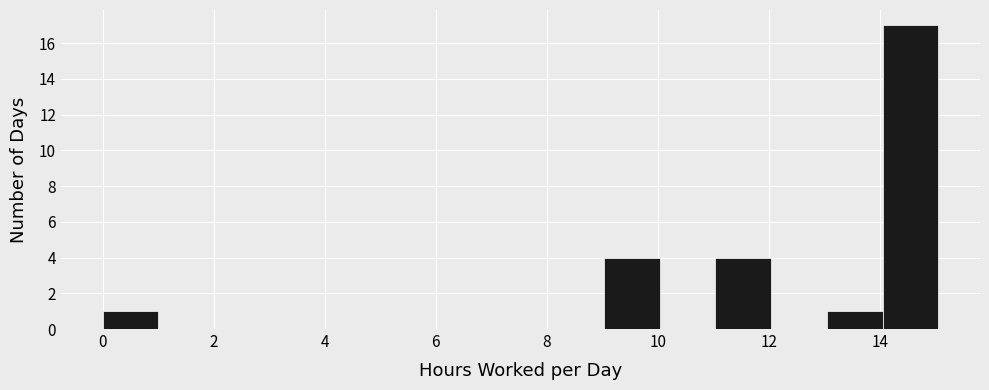

How tall is the bar that spans 13 to 14 on the x-axis? Neither the bar edges nor the heights are printed on the chart, so give them approximately, as read against the axes.

1